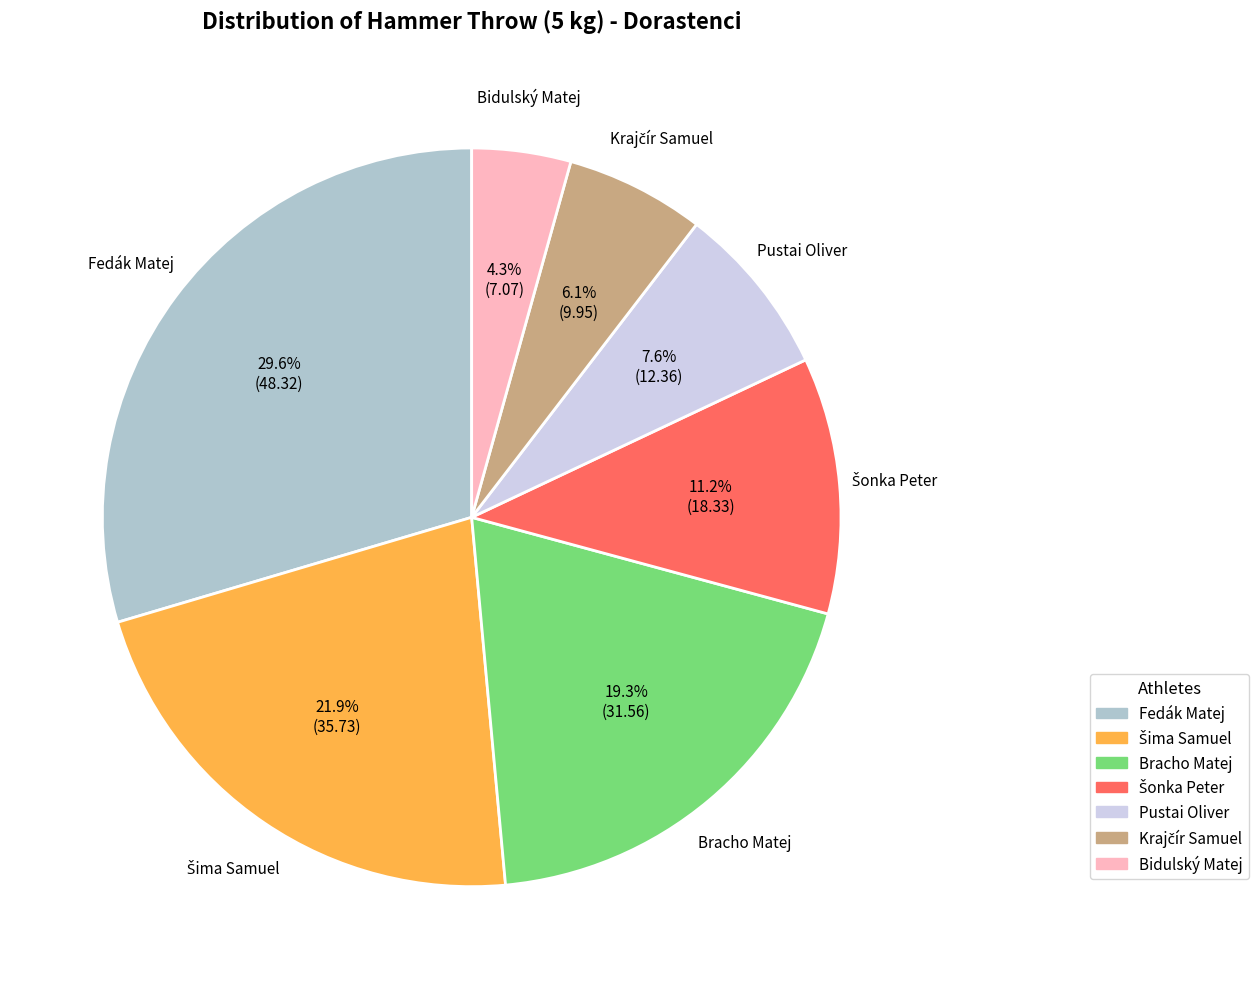

Combined, do Bidulský Matej and Pustai Oliver account for over 50%?

No